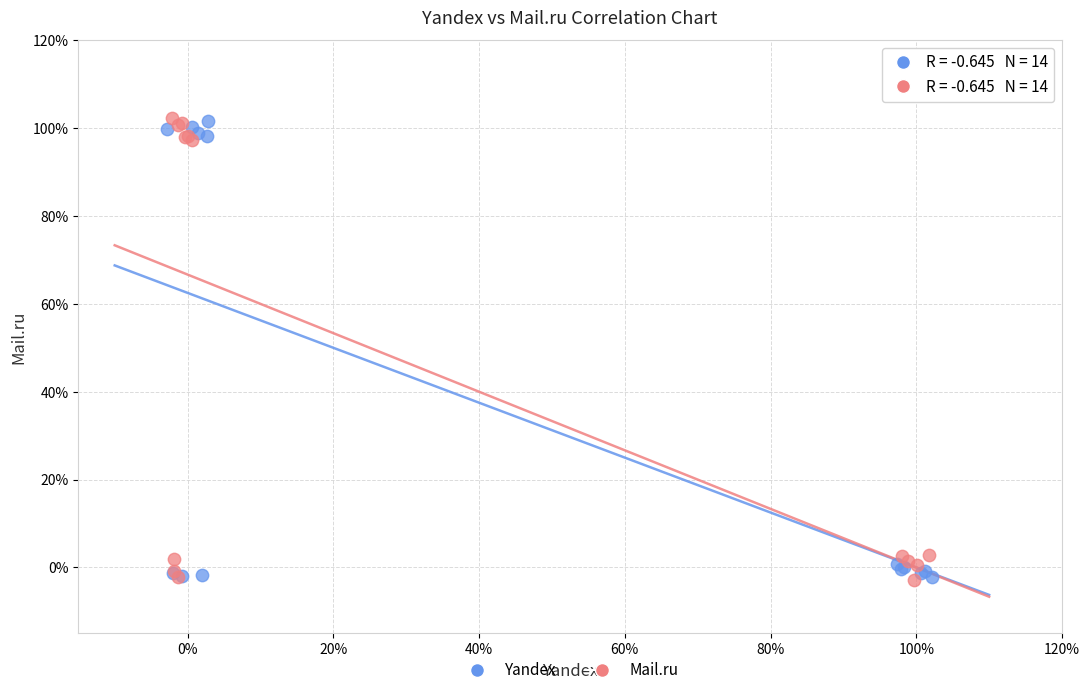

What are all the series names shown in the legend?

Yandex, Mail.ru